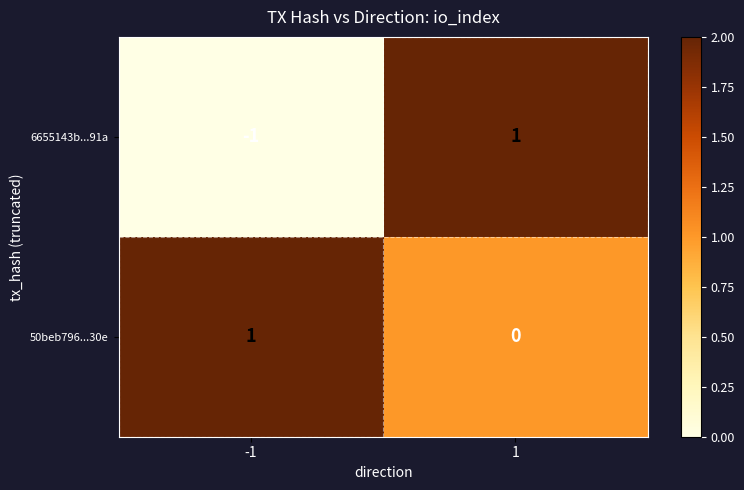

Reading left to right, what are all the values shown in this chart?

6655143b...91a: -1=-1	1=1
50beb796...30e: -1=1	1=0